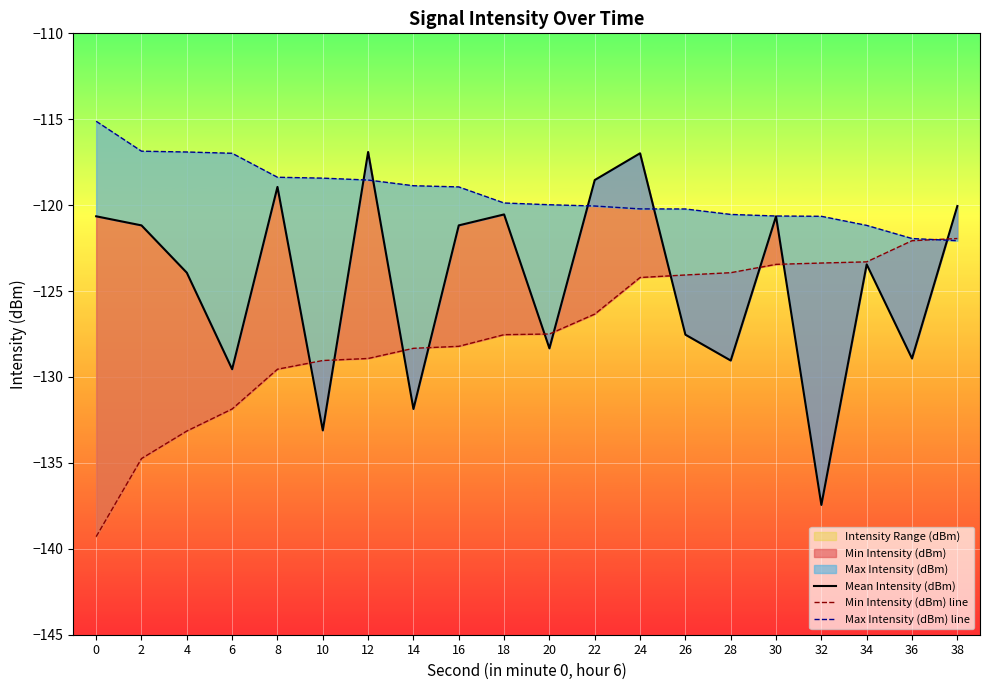

Where is Mean Intensity (dBm) nearest to the value -127?

26